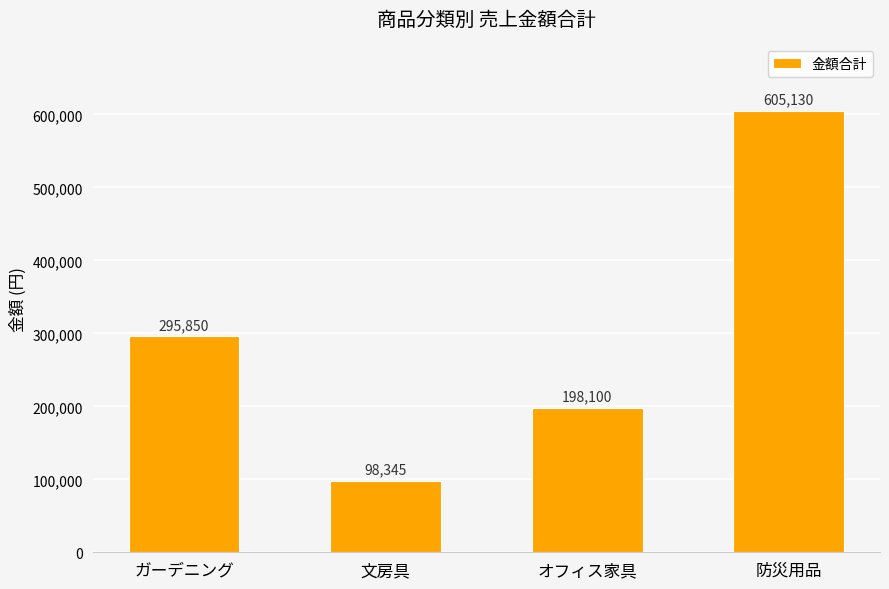

Rank the categories by value from highest to lowest.

防災用品, ガーデニング, オフィス家具, 文房具